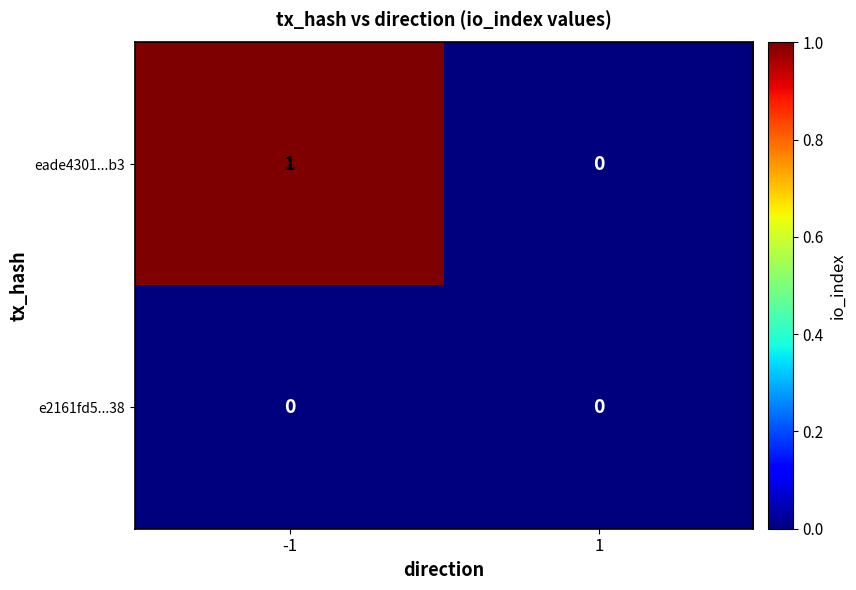

The eade4301...b3 series shows 1 at -1. True or false?

True